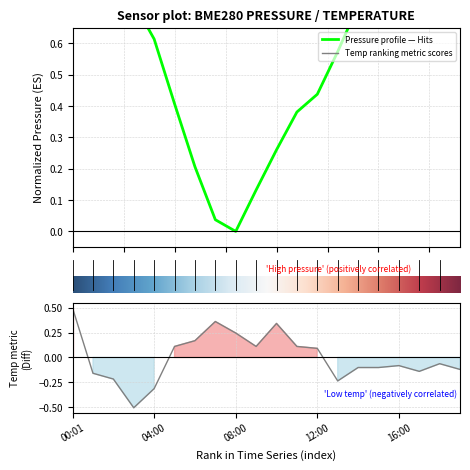

How many values in temperature are below zero?

11